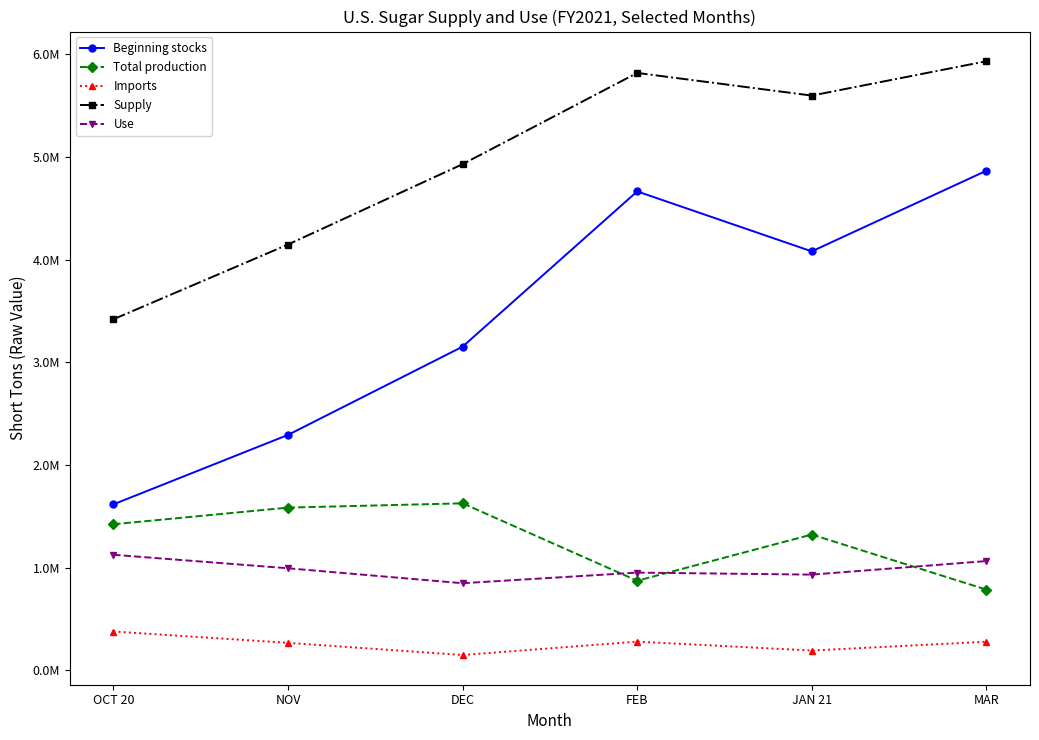

Where is Use nearest to the value 987780?

NOV